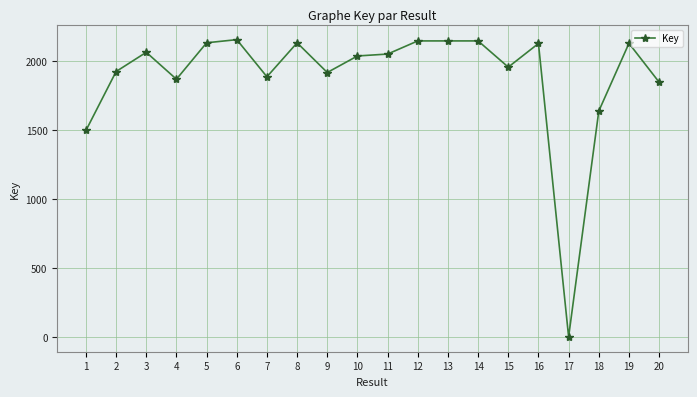

The chart shows a value of 2157.8 at 6. True or false?

True